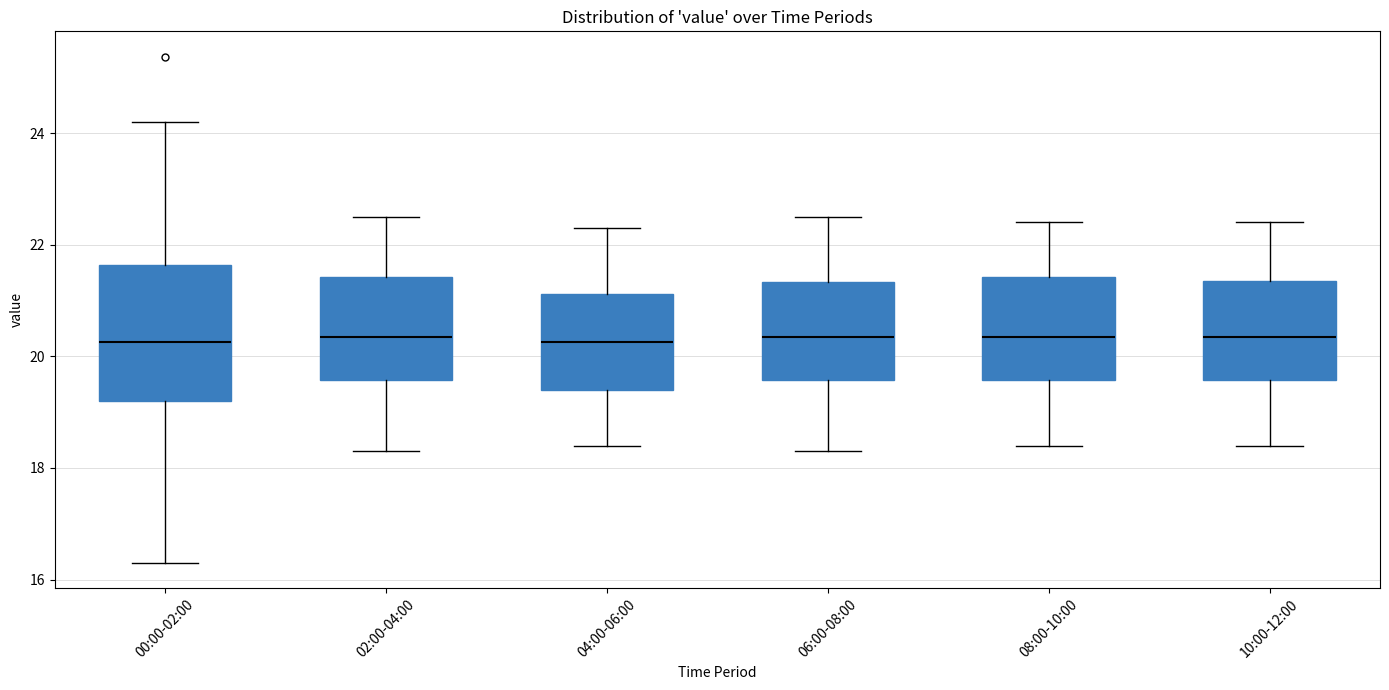

Reading left to right, read every box against the y-axis: the position of its median line, the range the box covers, and the ends of its whiskers. The values are not printed on the chart, so give them approximately, as read against the axis.

00:00-02:00: median 20.2, box 19.2 to 21.6, whiskers 16.4 to 24.2
02:00-04:00: median 20.4, box 19.6 to 21.4, whiskers 18.4 to 22.6
04:00-06:00: median 20.2, box 19.4 to 21.2, whiskers 18.4 to 22.4
06:00-08:00: median 20.4, box 19.6 to 21.4, whiskers 18.4 to 22.6
08:00-10:00: median 20.4, box 19.6 to 21.4, whiskers 18.4 to 22.4
10:00-12:00: median 20.4, box 19.6 to 21.4, whiskers 18.4 to 22.4